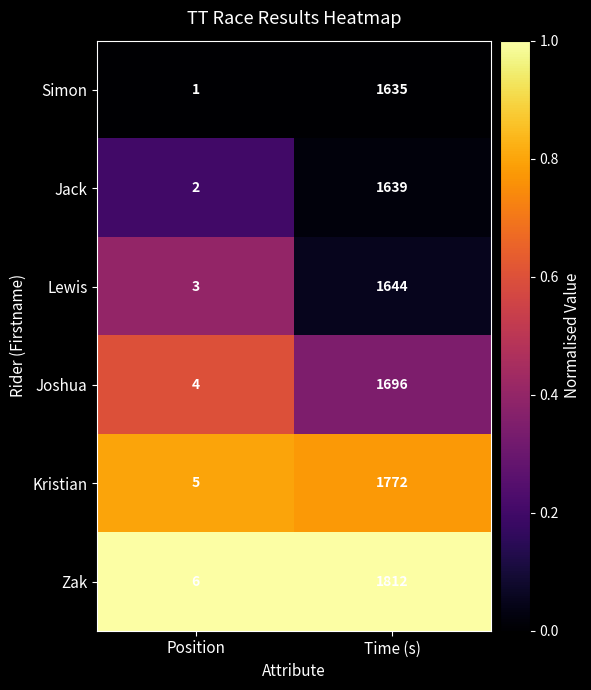

Is it true that Simon equals 2136 at Time (s)?

False